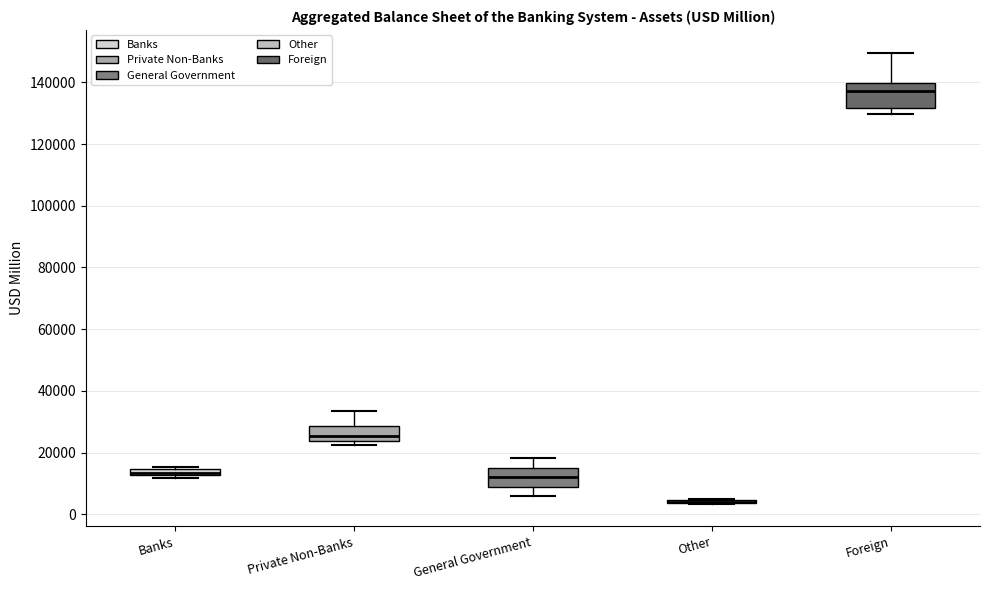

Where does the median line of the box for Foreign sit on the y-axis? The values are not printed on the chart, so give them approximately, as read against the axis.

138000